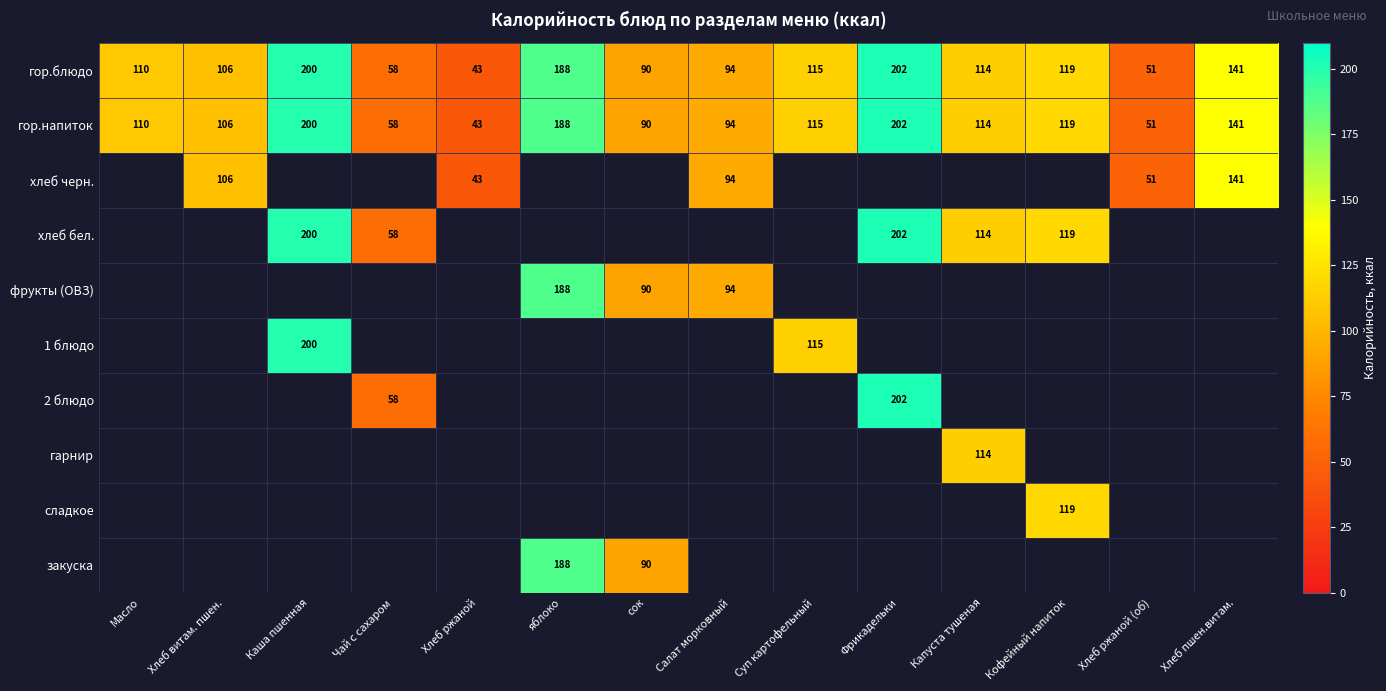

Is the value of гор.блюдо at Суп картофельный greater than the value of хлеб бел. at Фрикадельки?

No